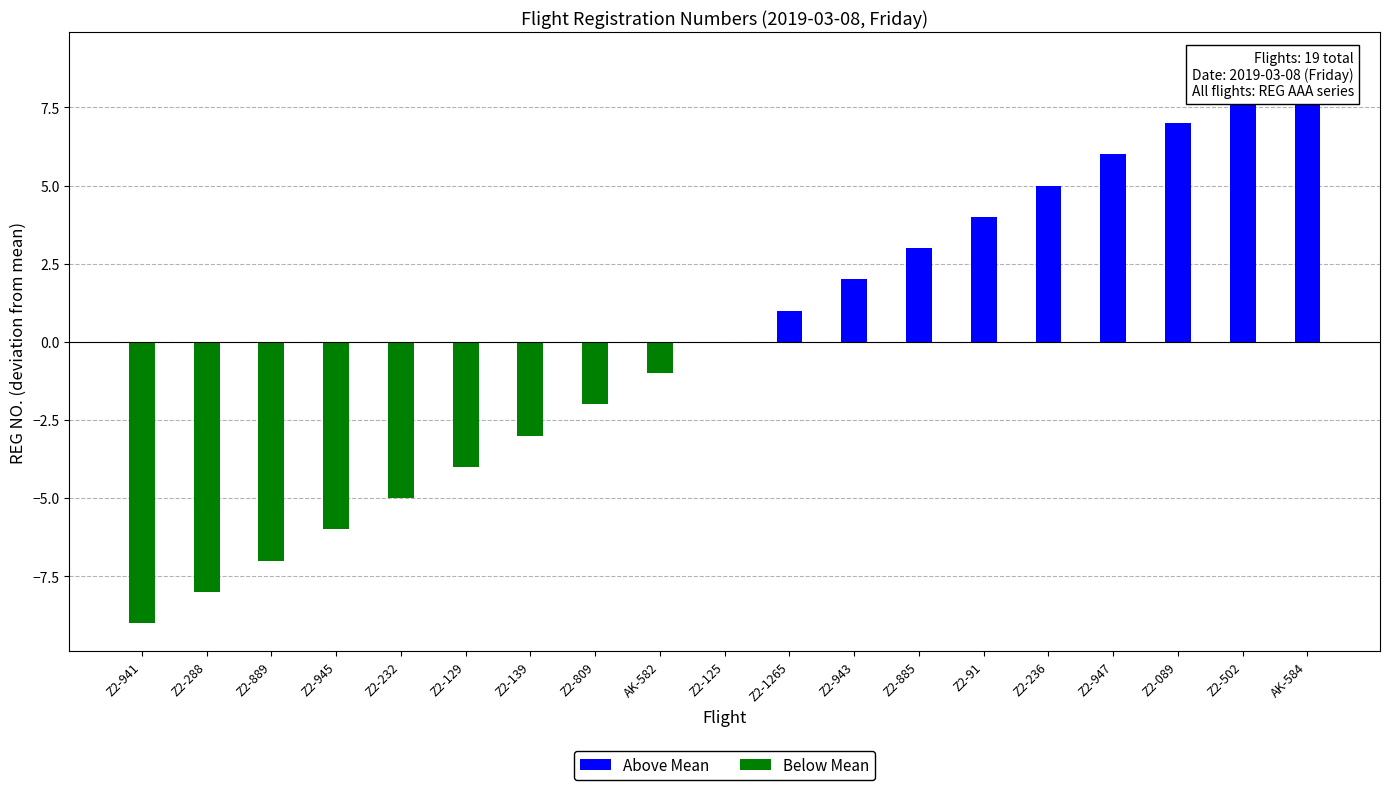

The chart shows a value of 4 at Z2-91. True or false?

True